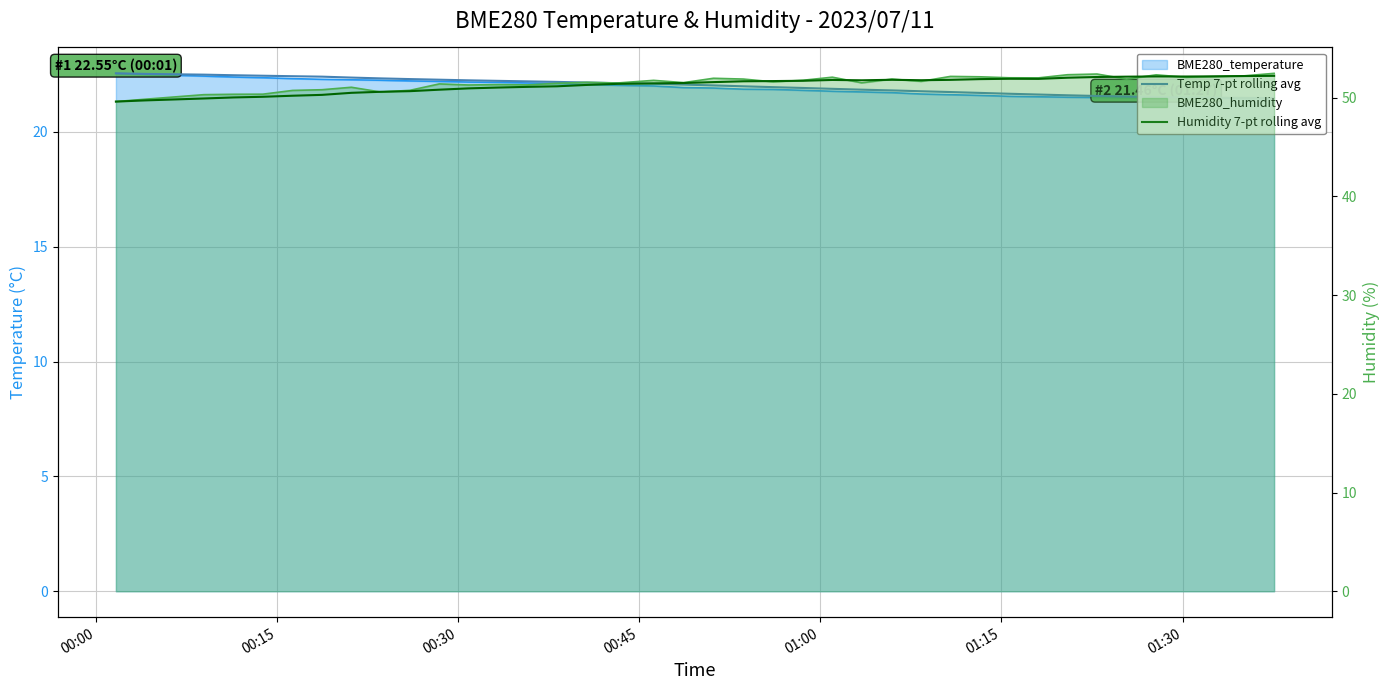

What is the value of the Temp 7-pt rolling avg point at the 38th from the left?

21.5